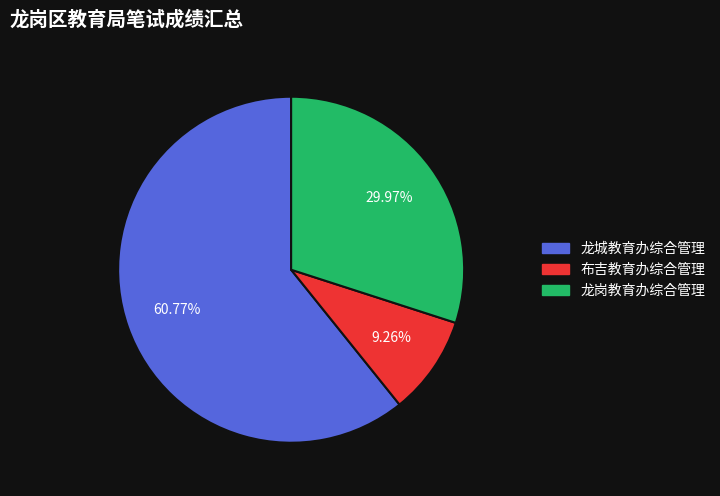

To the nearest percent, what portion does 龙岗教育办综合管理 represent?

30%